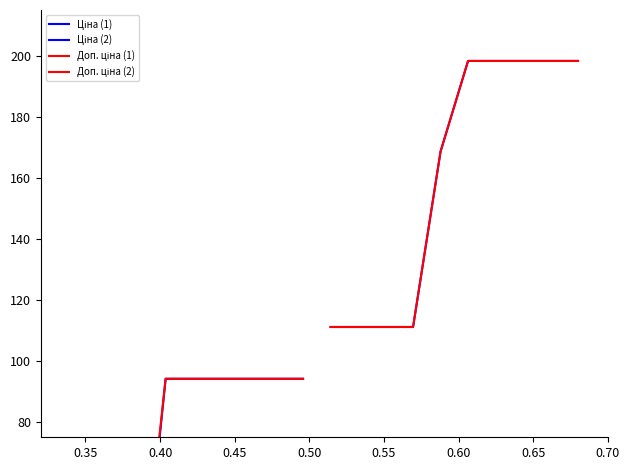

How many values in the Доп. ціна (2) series exceed 198?

5